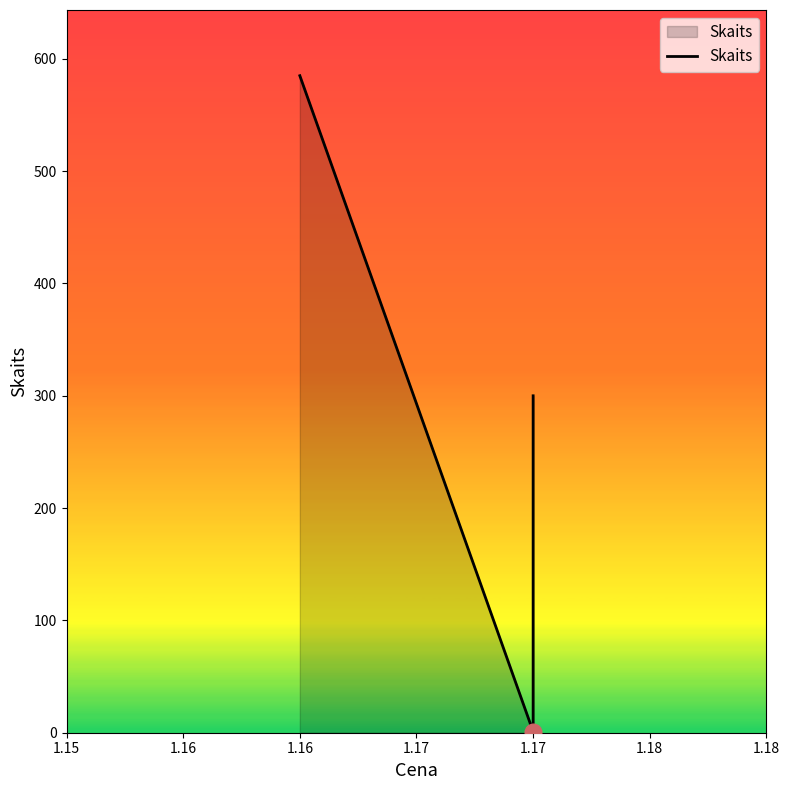

Where is the data nearest to the value 293?

1.17